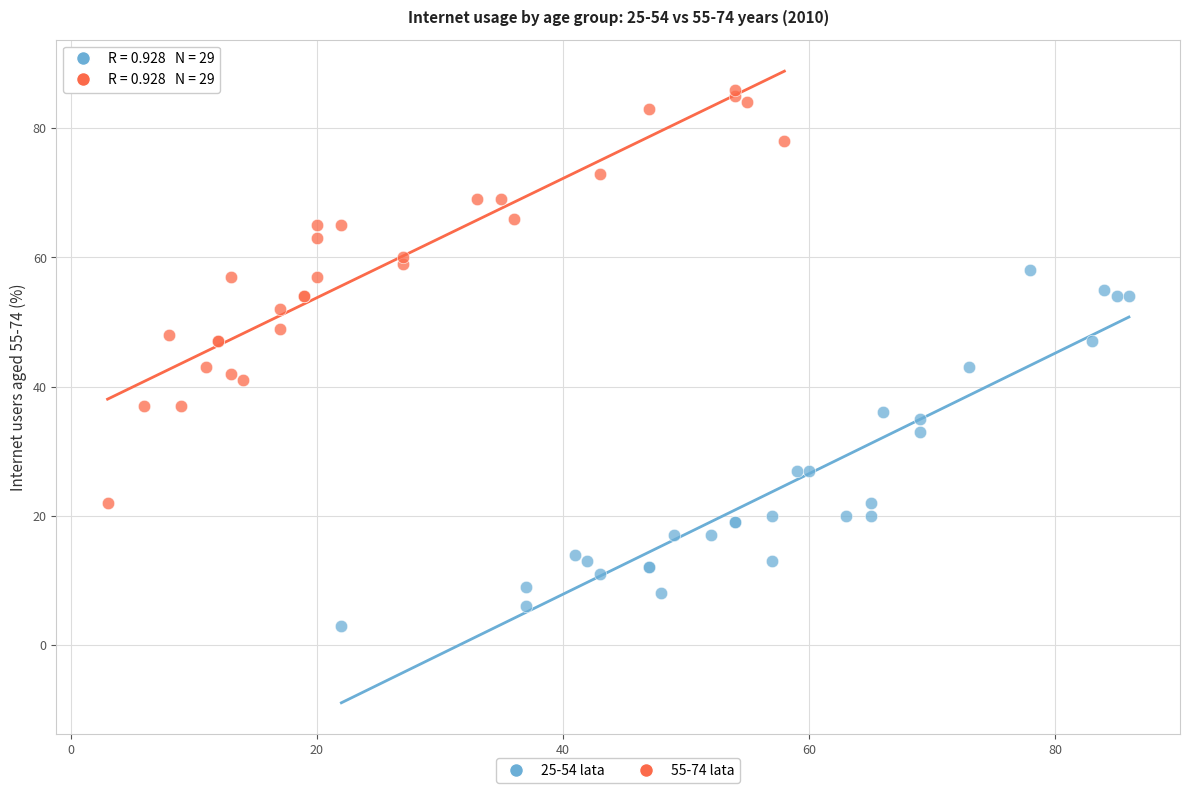

Which series reaches the maximum Y coordinate?

55-74 lata